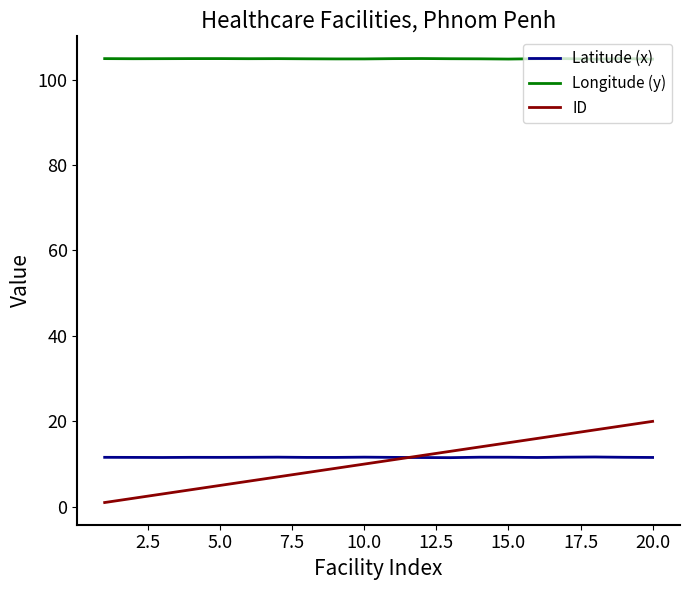

Which series has the largest total across all categories?

Longitude (y)